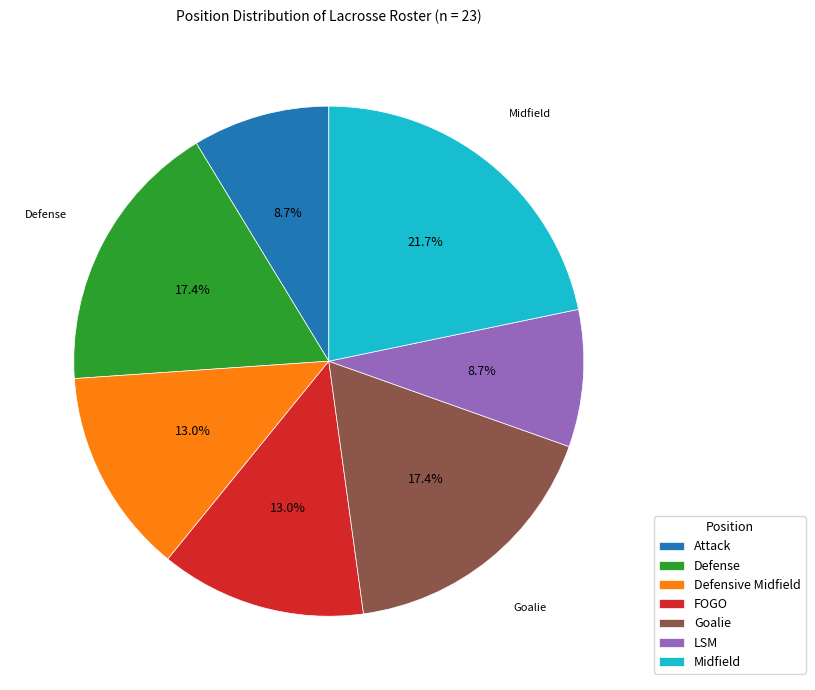

The Attack slice represents 23% of the pie. True or false?

False